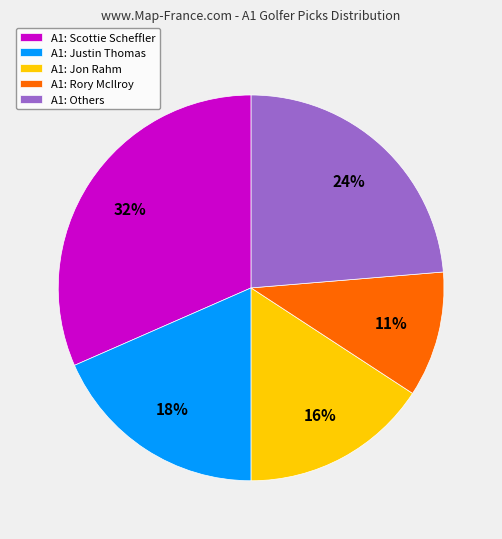

Combined, do A1: Justin Thomas and A1: Rory McIlroy account for over 50%?

No